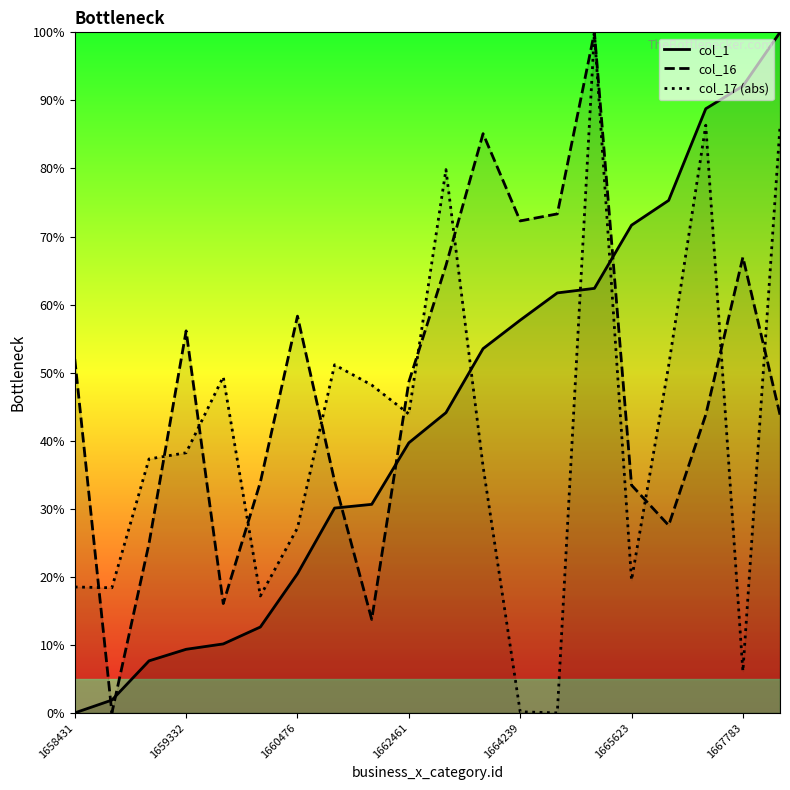

Reading left to right, transcribe all the data shown in this chart.

col_1: 0.0	1.9	7.6	9.3	10.1	12.6	20.4	30.1	30.6	39.7	44.1	53.5	57.7	61.7	62.4	71.7	75.3	88.8	92.1	100.0
col_16: 52.0	0.0	24.9	56.1	16.1	33.9	58.3	34.0	13.7	48.6	65.8	85.1	72.3	73.3	100.0	33.5	27.6	43.8	67.0	43.8
col_17 (abs): 18.5	18.4	37.3	38.2	49.4	17.2	27.2	51.1	48.2	43.9	79.8	36.2	0.2	0.0	100.0	19.5	51.0	86.4	6.1	86.2